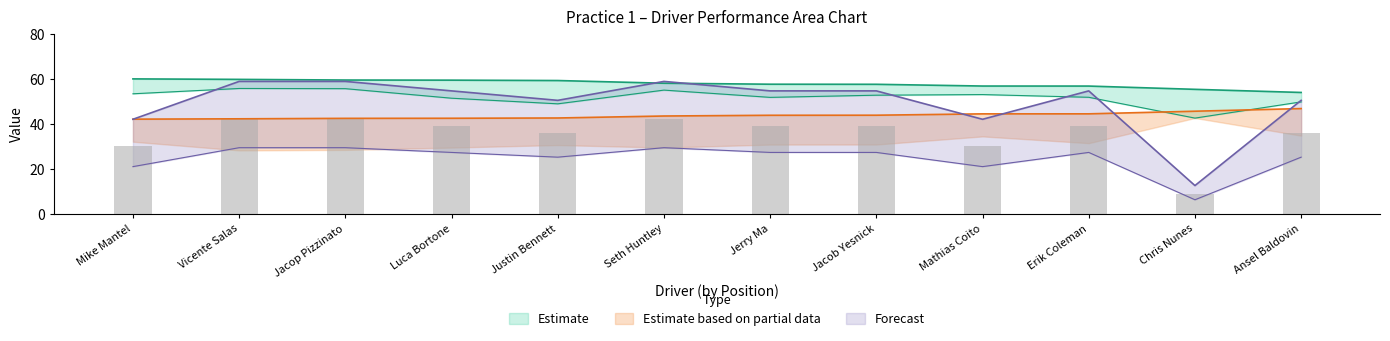

Reading left to right, list all the values displayed in this chart.

Total Laps: 30.0	42.0	42.0	39.0	36.0	42.0	39.0	39.0	30.0	39.0	9.0	36.0
Best Lap time: 42.1	42.2	42.4	42.5	42.6	43.5	43.8	43.8	44.4	44.4	45.6	46.8
Best Speed: 59.9	59.7	59.4	59.4	59.2	58.0	57.6	57.5	56.7	56.7	55.3	53.9
Average Speed: 53.3	55.7	55.6	51.3	48.9	54.9	51.7	52.7	53.0	51.8	42.5	49.7
Total Time: 42.0	58.8	58.8	54.6	50.4	58.8	54.6	54.6	42.0	54.6	12.6	50.4
Total Distance: 21.0	29.4	29.4	27.3	25.2	29.4	27.3	27.3	21.0	27.3	6.3	25.2